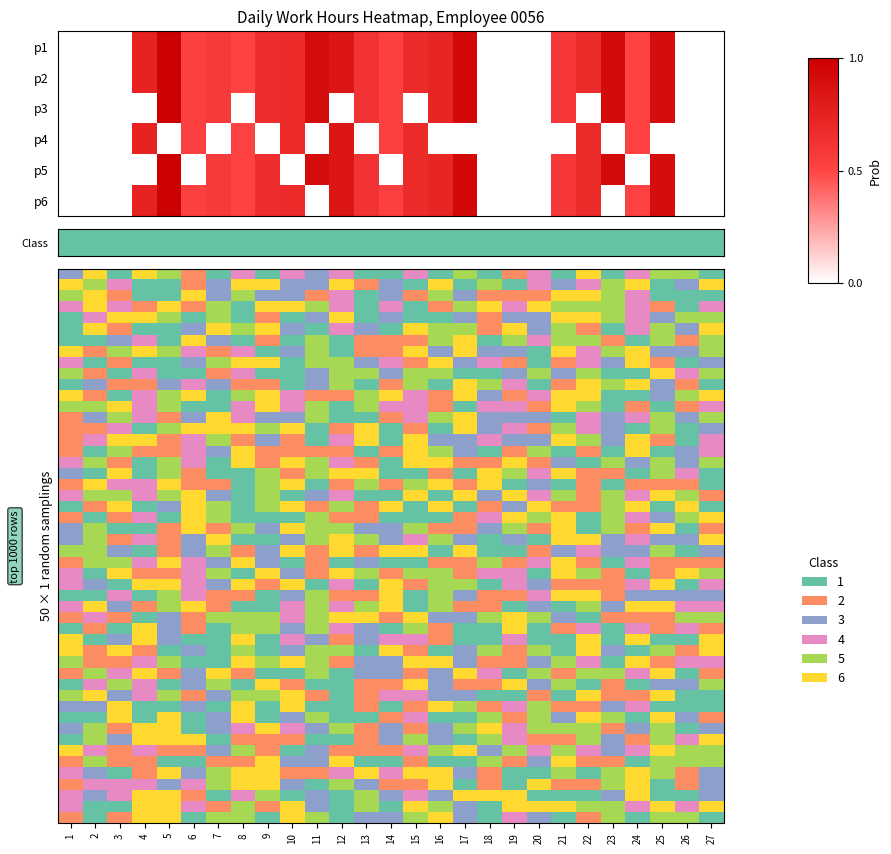

What is the difference between the highest and lowest values at 15?

0.7